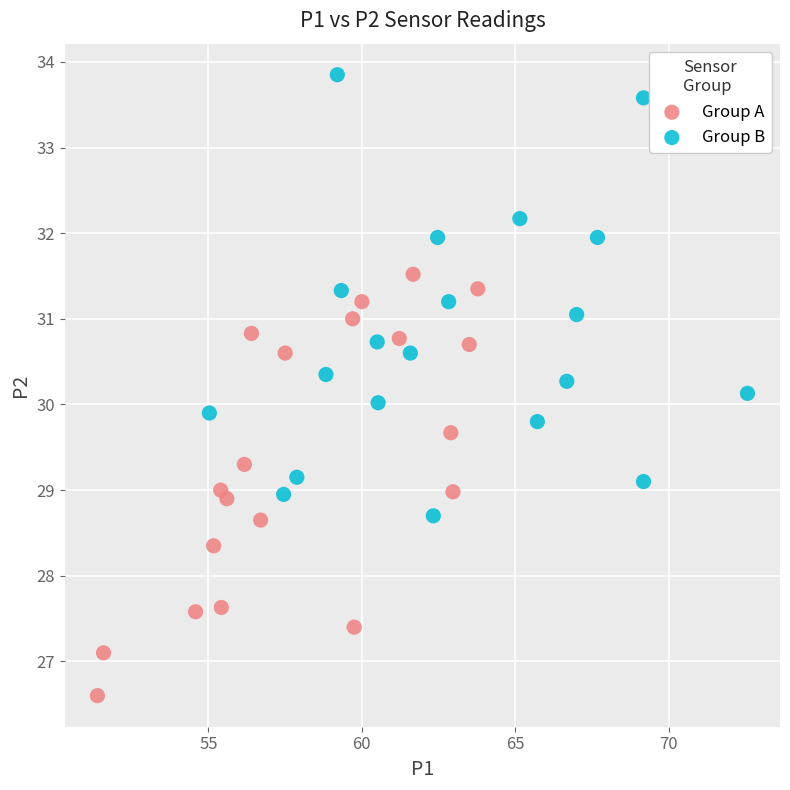

Which series contains the highest Y value?

Group B